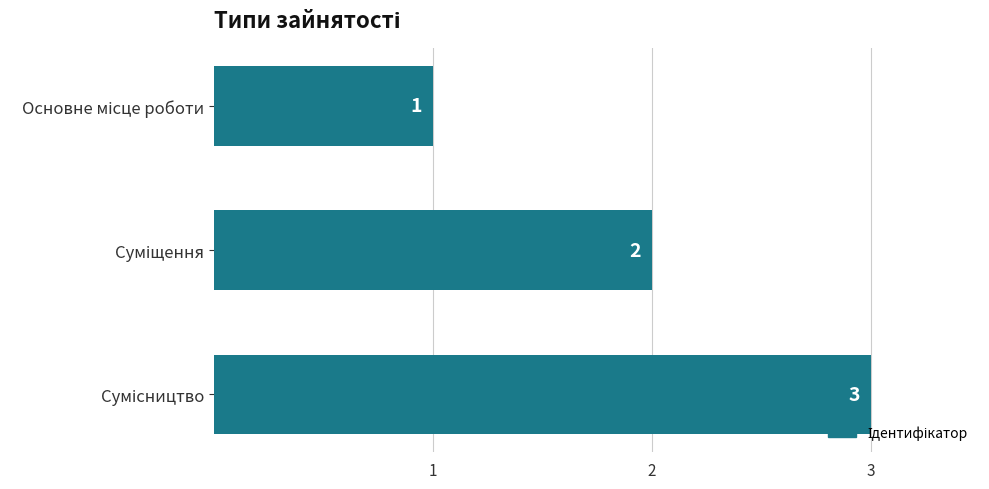

How many bars are there in total?

3